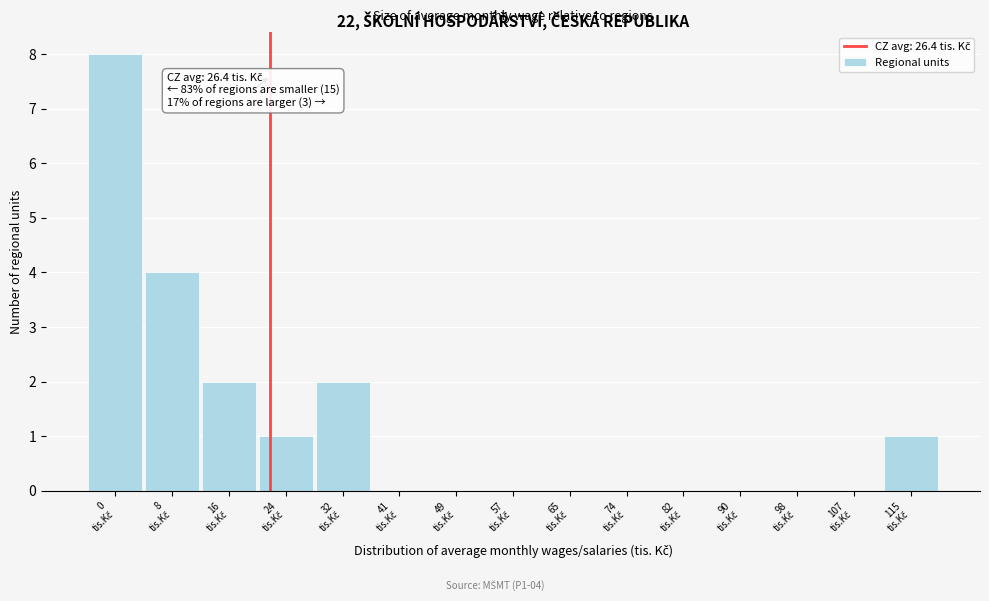

What is the greatest value displayed?

8